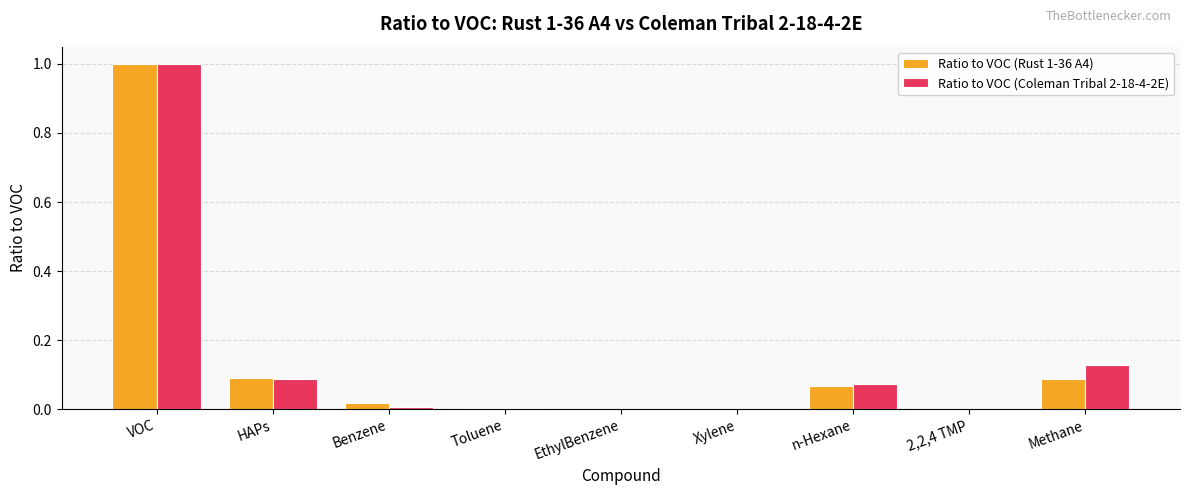

What is the maximum value for Ratio to VOC (Rust 1-36 A4)?

1.0